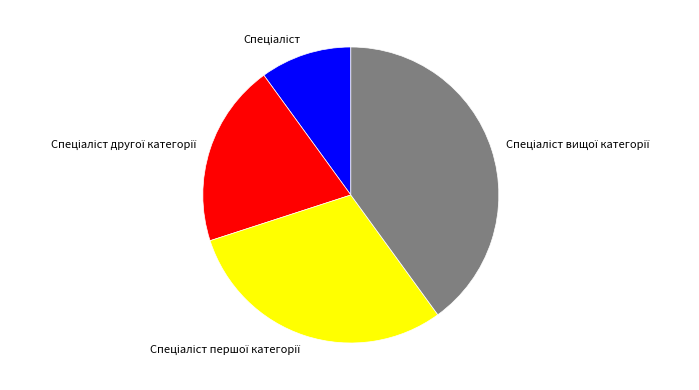

Which has a higher value, Спеціаліст вищої категорії or Спеціаліст першої категорії?

Спеціаліст вищої категорії